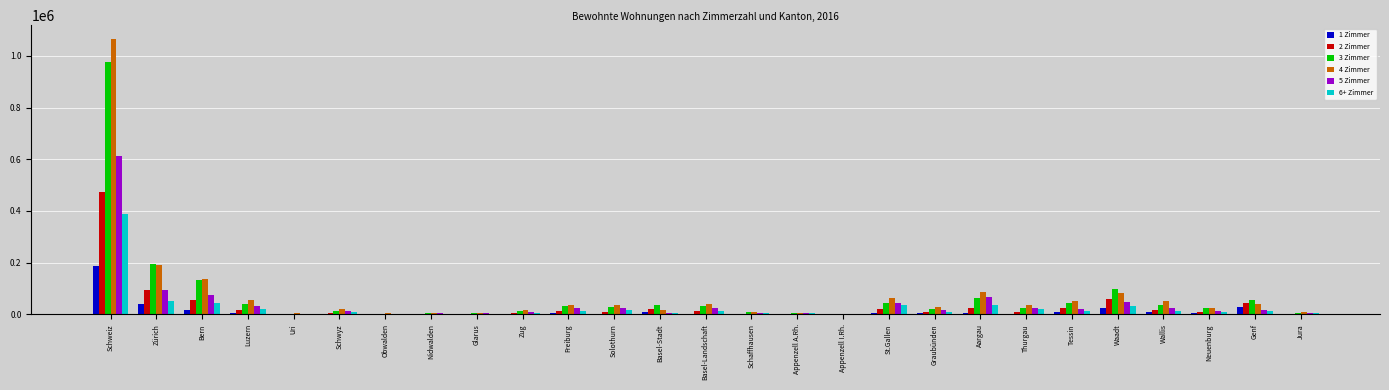

Is the value of 6+ Zimmer at St.Gallen greater than the value of 5 Zimmer at Nidwalden?

Yes